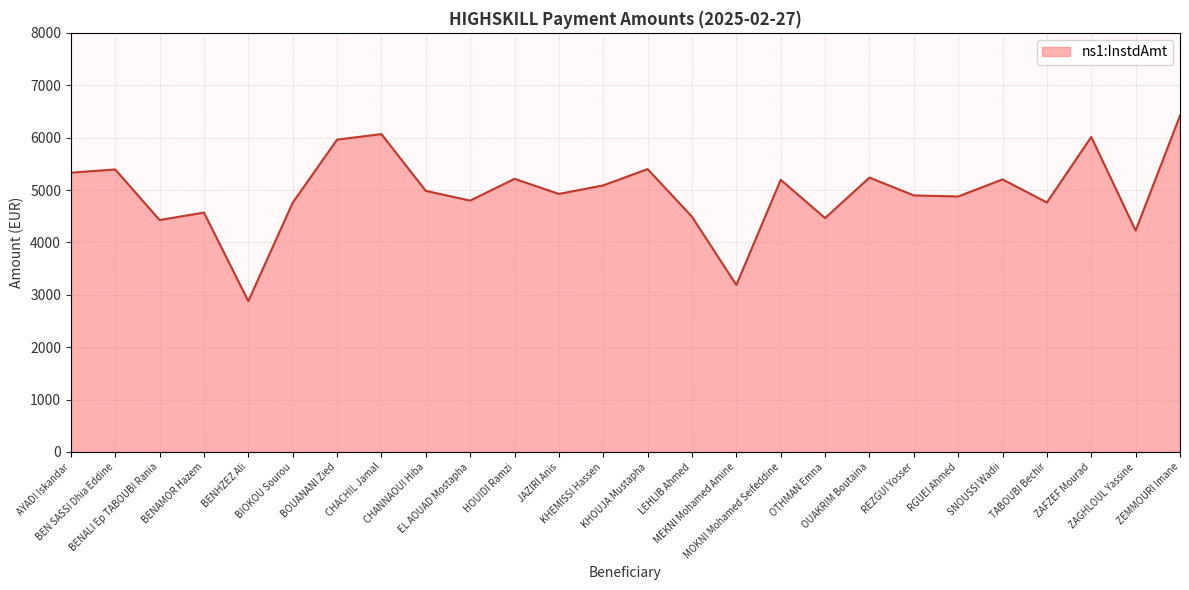

What is the maximum value shown in the chart?

6419.5